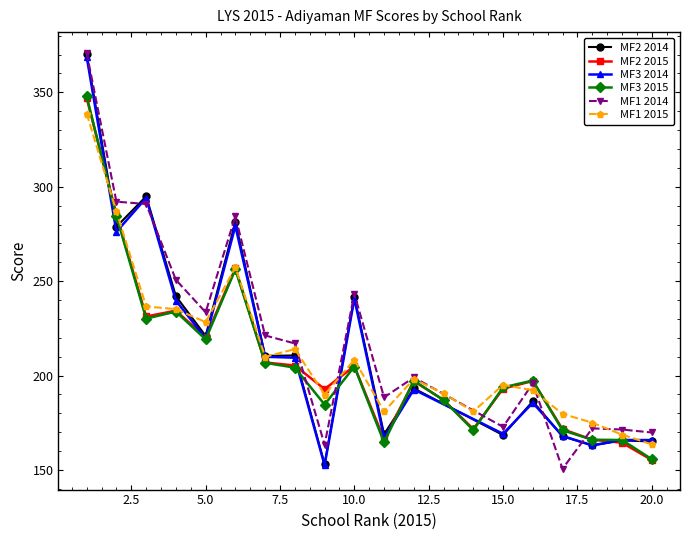

At which category is the sum across all series the highest?

1